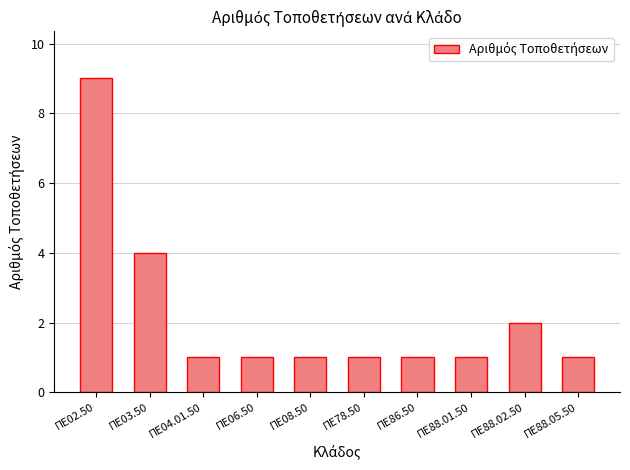

What is the change in value from ΠΕ02.50 to ΠΕ06.50?

-8